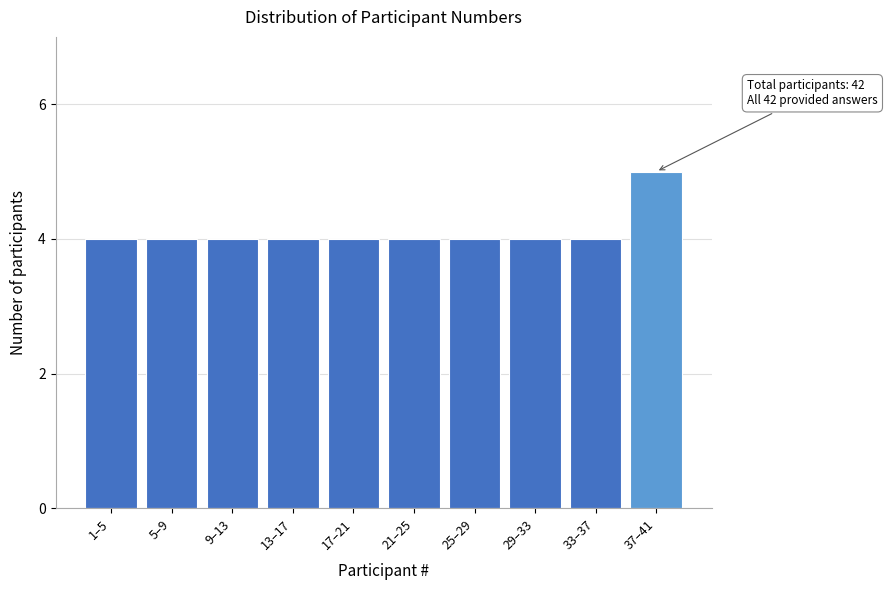

Reading left to right, list all the values displayed in this chart.

1–5=4	5–9=4	9–13=4	13–17=4	17–21=4	21–25=4	25–29=4	29–33=4	33–37=4	37–41=5